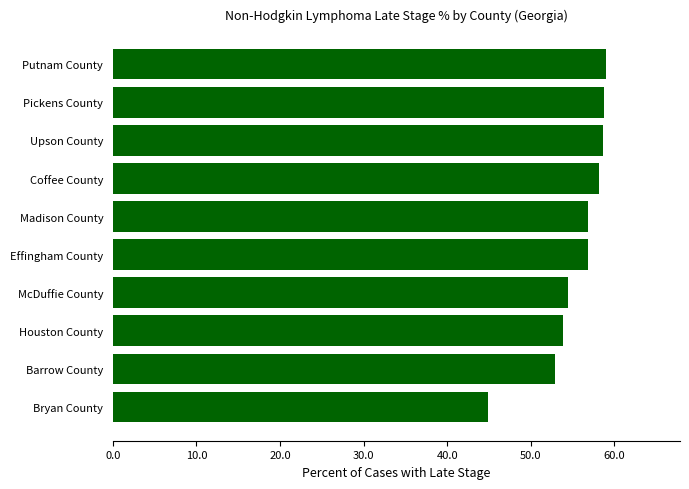

Between Effingham County and Putnam County, which is larger?

Putnam County